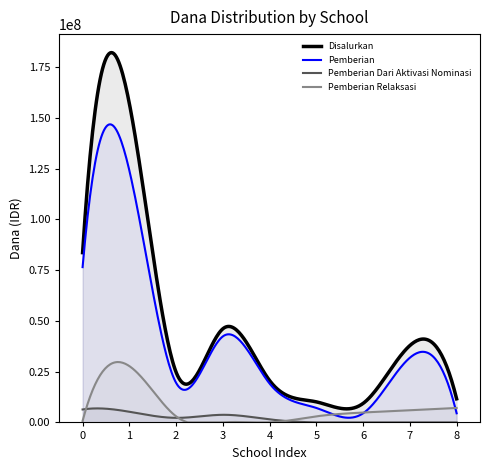

Count the number of categories in the chart.

300